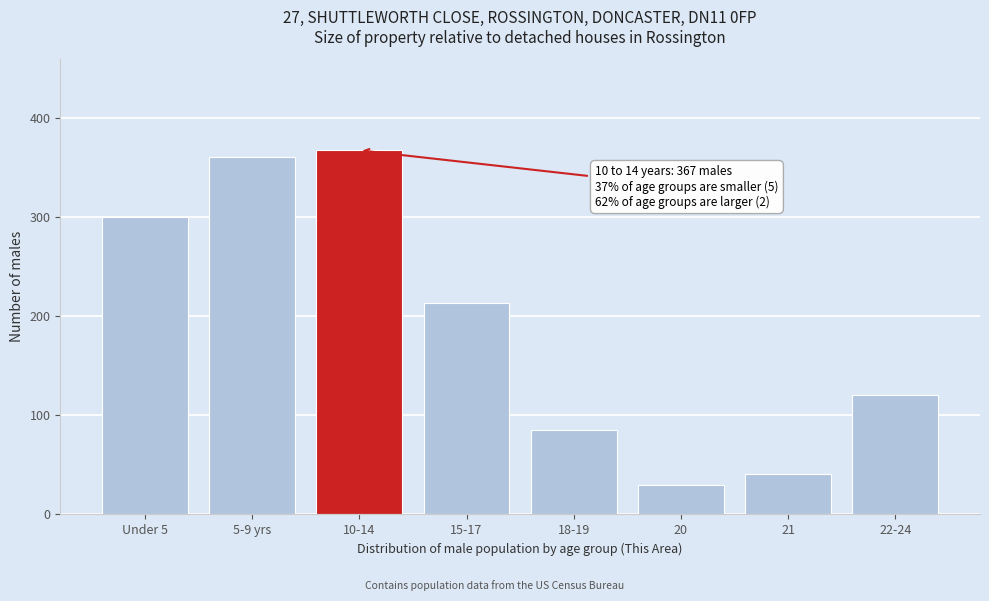

Reading right to left, list all the values displayed in this chart.

22-24=120	21=41	20=30	18-19=85	15-17=213	10-14=367	5-9 yrs=360	Under 5=300